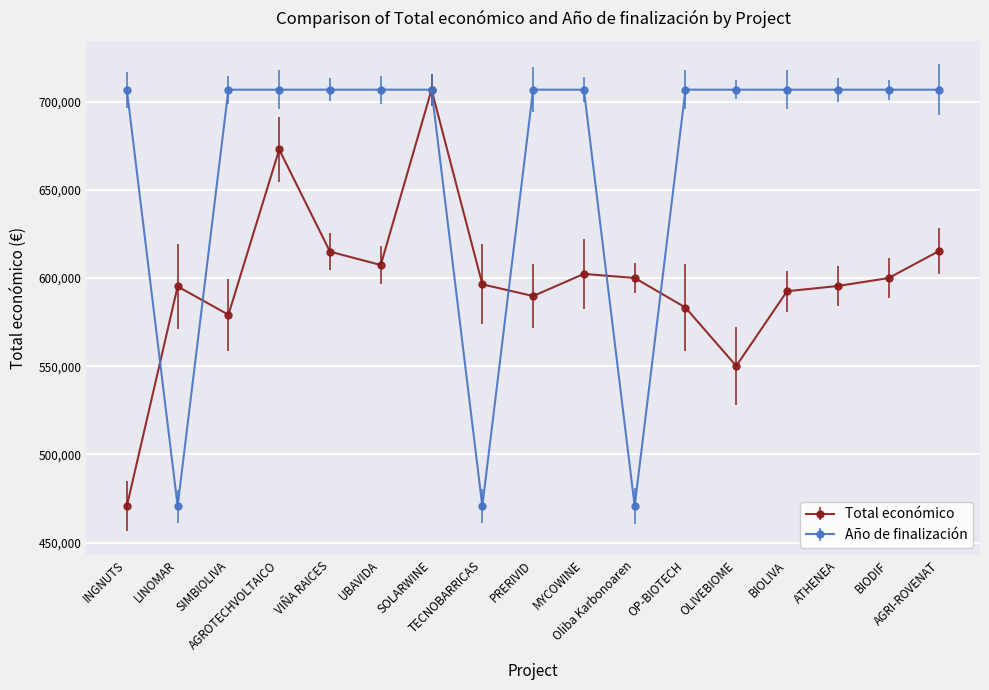

What is the lowest value of the Año de finalización series?

470675.0